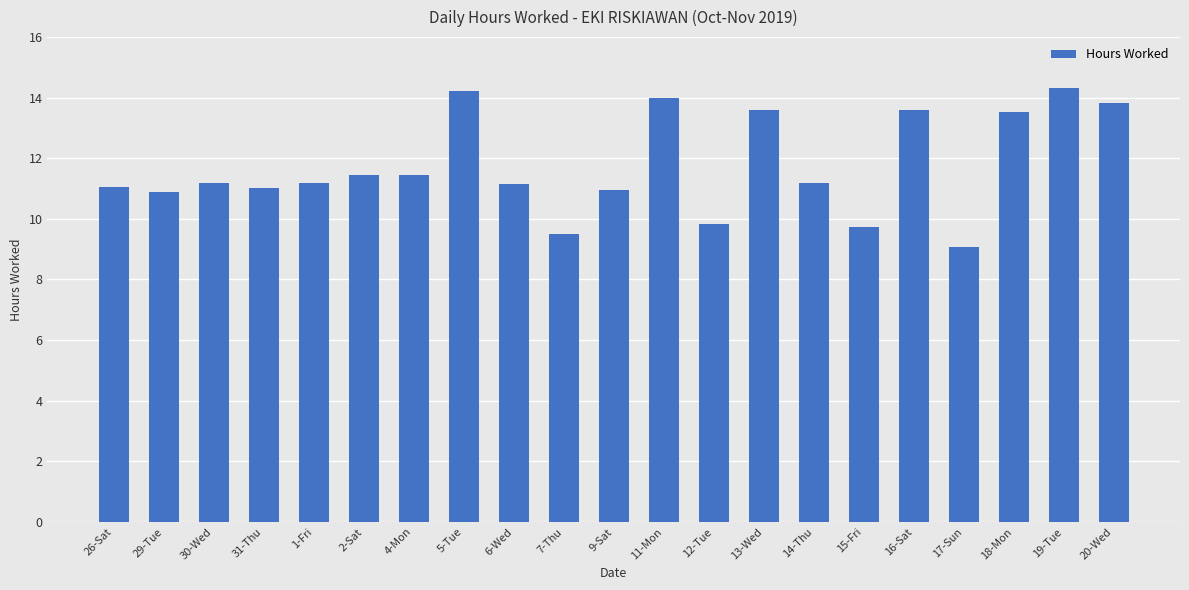

What is the average value?

11.8